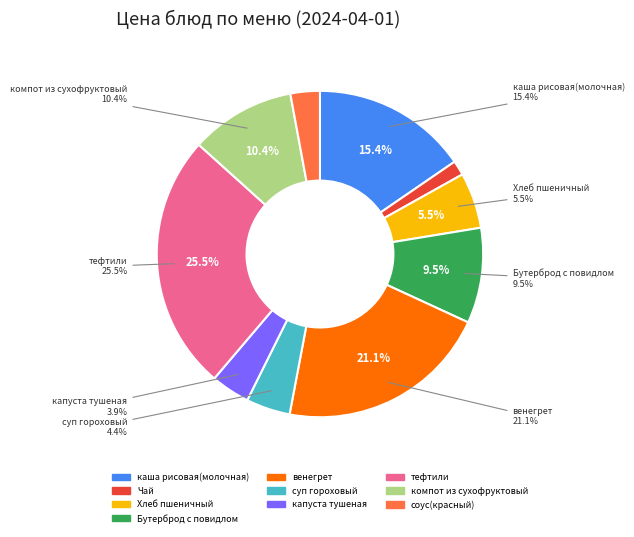

Which has a higher value, суп гороховый or венегрет?

венегрет